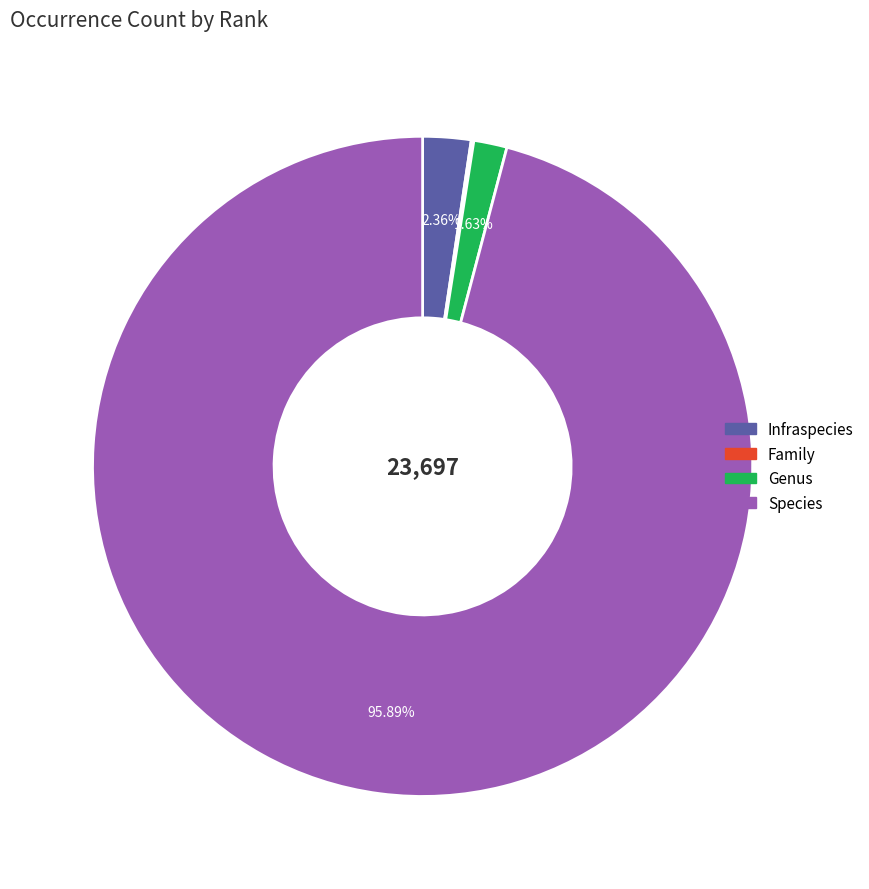

To the nearest percent, what is the average slice percentage?

25%